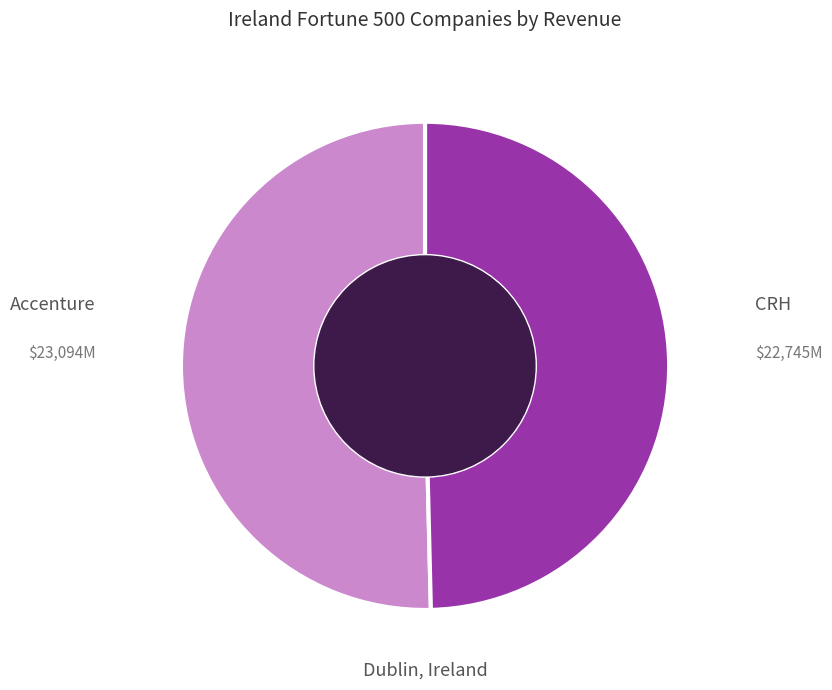

Count the number of slices in the pie.

2